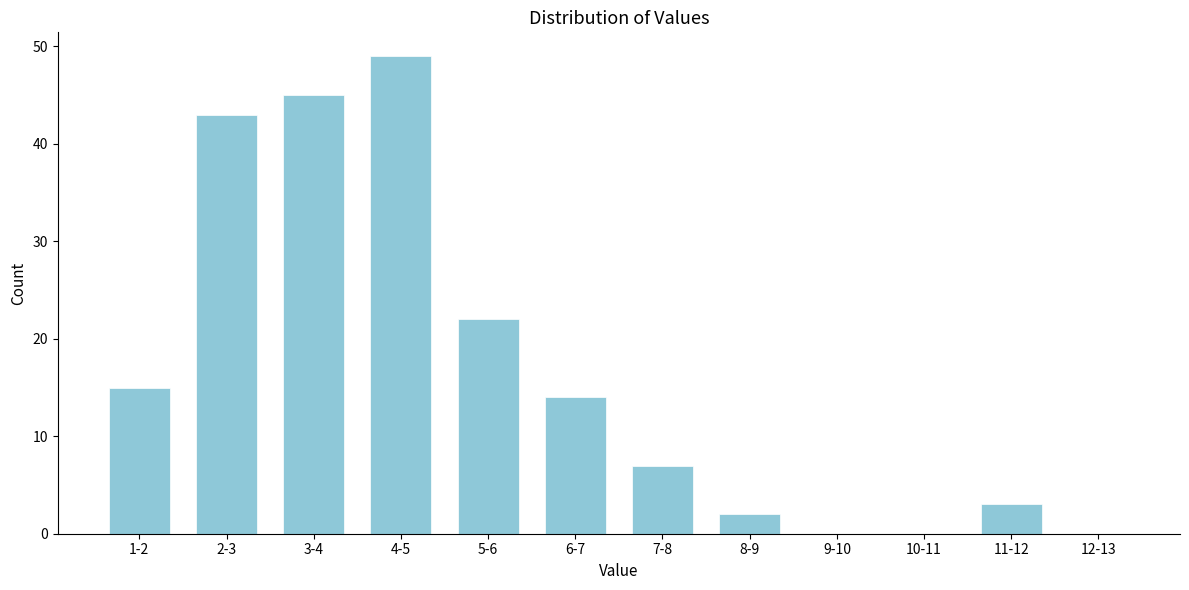

Reading left to right, transcribe all the data shown in this chart.

1-2=15	2-3=43	3-4=45	4-5=49	5-6=22	6-7=14	7-8=7	8-9=2	9-10=0	10-11=0	11-12=3	12-13=0